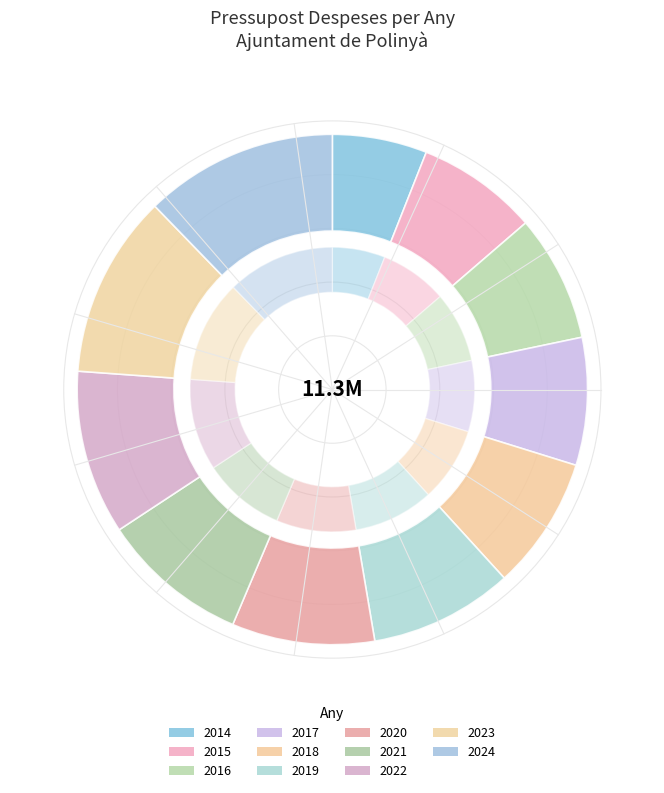

How many segments does this pie chart have?

11